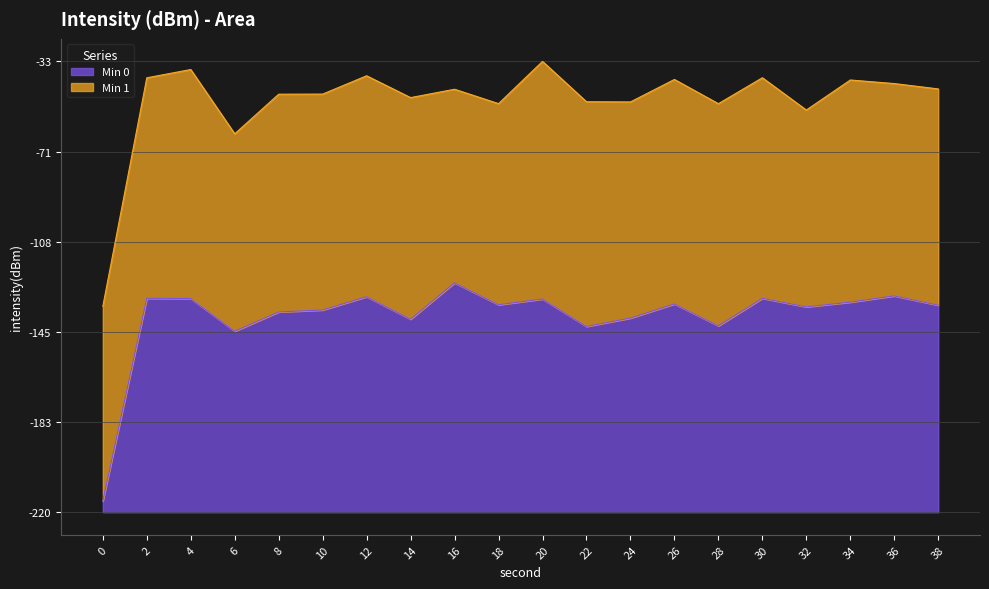

Between 6 and 22, which is larger?

22